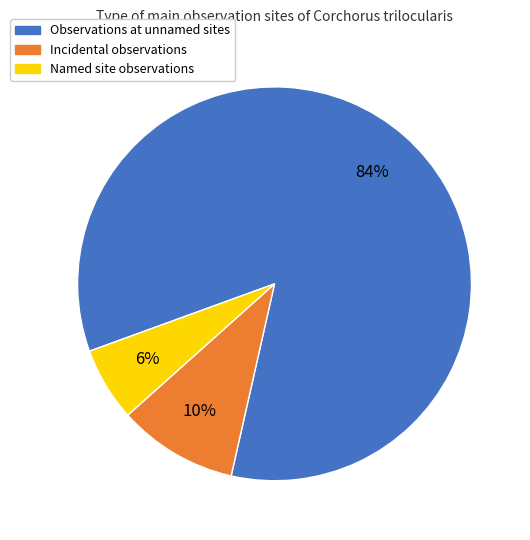

Count the number of slices in the pie.

3